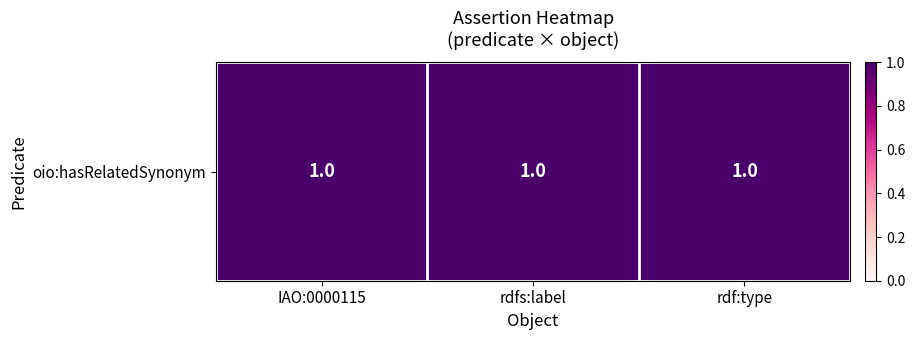

Is the value of rdf:type at 0 greater than the value of IAO:0000115 at 2?

No